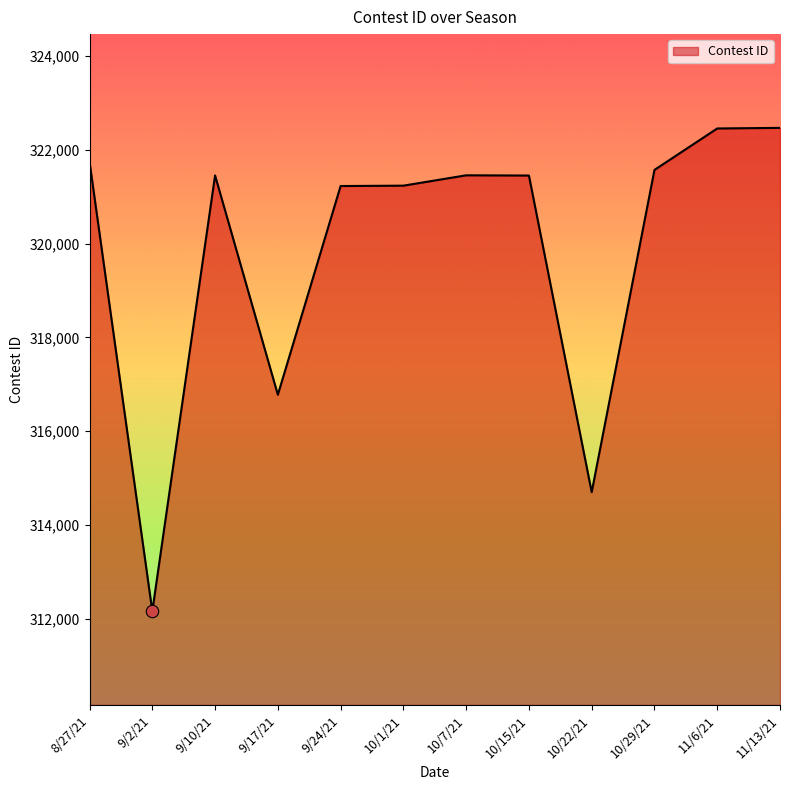

What is the change in value from 9/17/21 to 10/29/21?

+4796